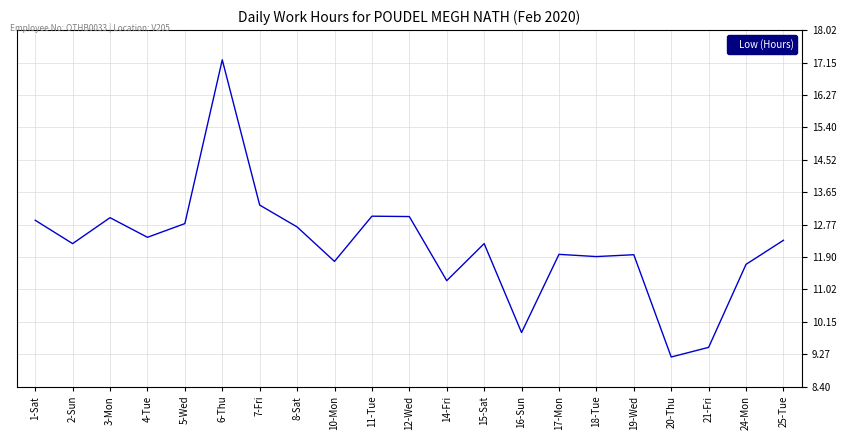

What is the difference between the values at 18-Tue and 8-Sat?

0.8